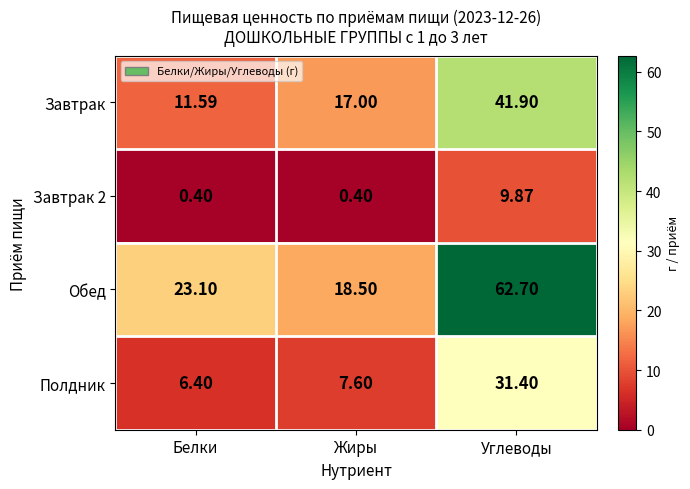

Which series has the largest total across all categories?

Обед